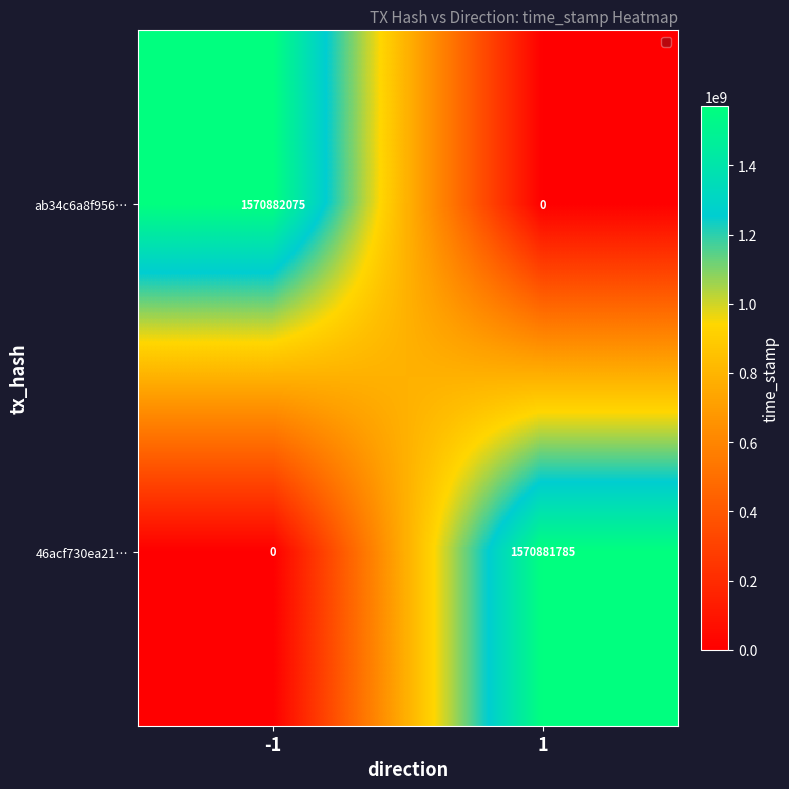

How many values in the 46acf730ea21… series are below 1570881785?

1